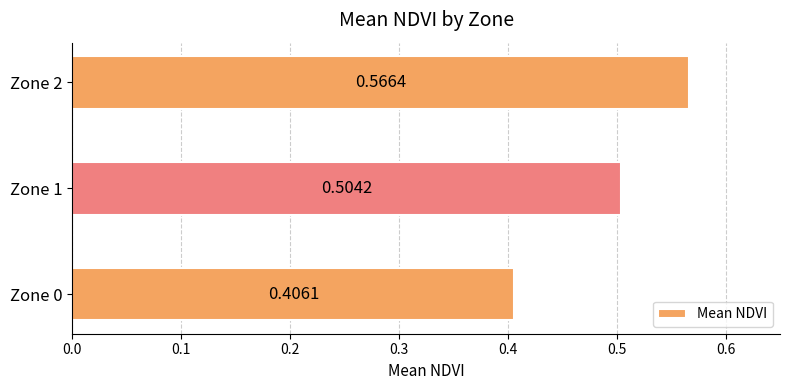

What is the sum of the values at Zone 2 and Zone 0?

1.0